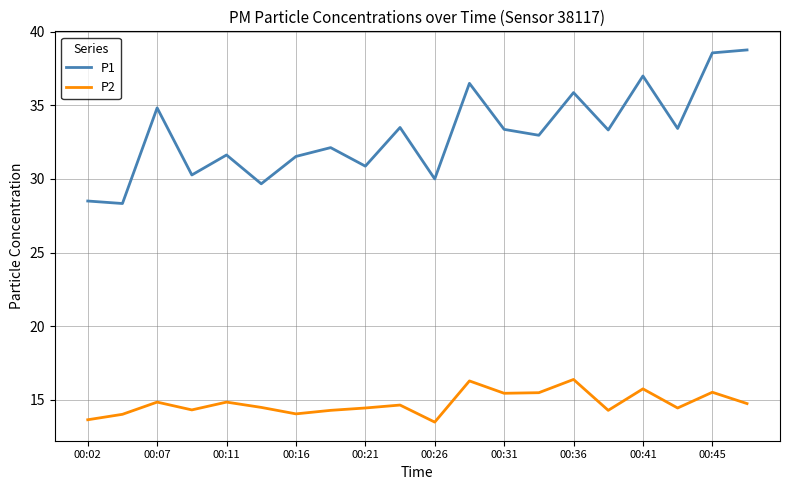

What is the difference between the maximum and minimum values in the P2 series?

2.9